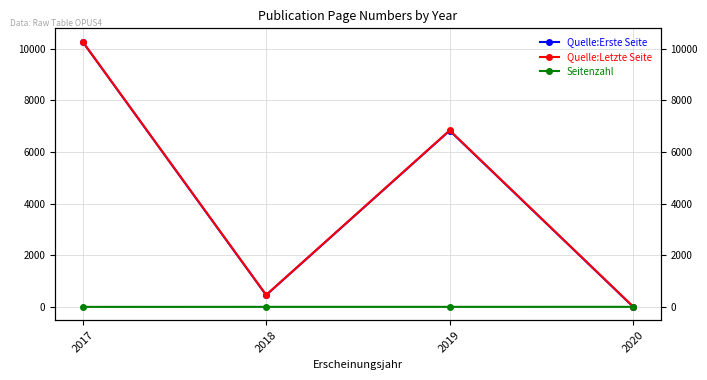

True or false: Seitenzahl and Quelle:Erste Seite intersect in this chart.

False